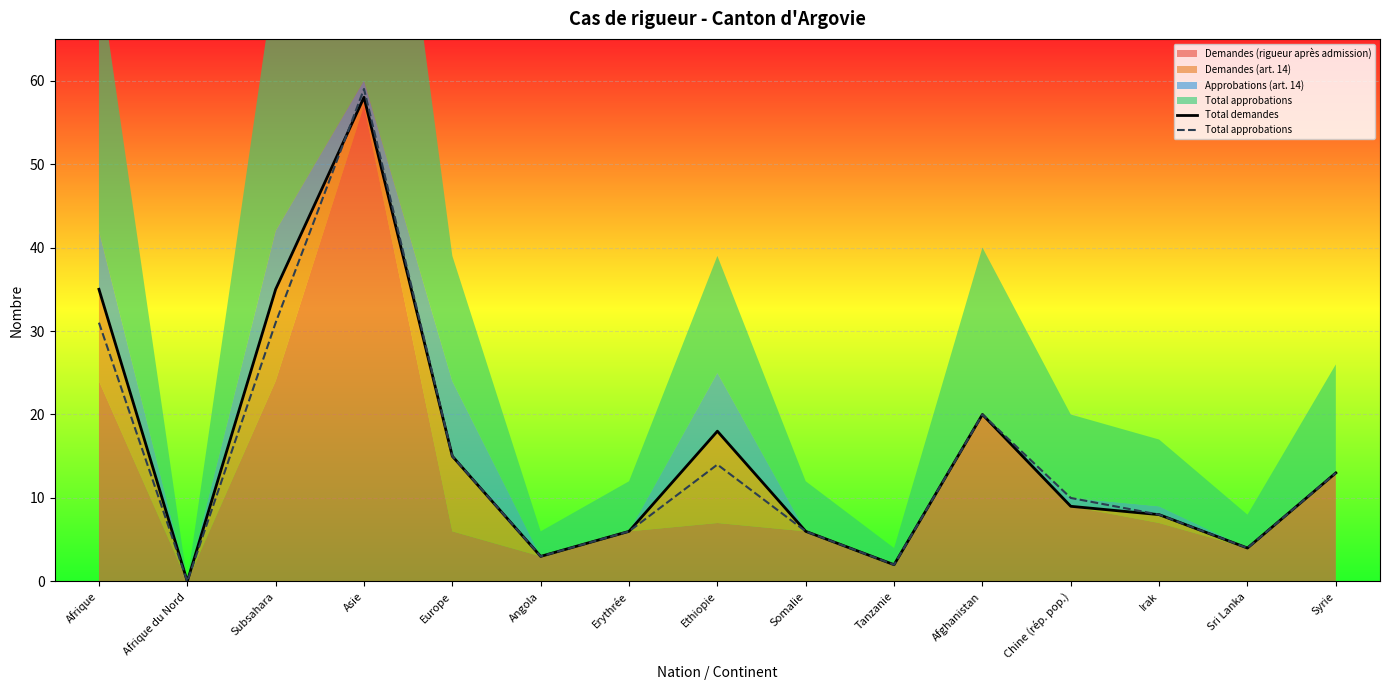

Reading left to right, what are all the values shown in this chart?

Total demandes: Afrique=35	Afrique du Nord=0	Subsahara=35	Asie=58	Europe=15	Angola=3	Erythrée=6	Ethiopie=18	Somalie=6	Tanzanie=2	Afghanistan=20	Chine (rép. pop.)=9	Irak=8	Sri Lanka=4	Syrie=13
Total approbations: Afrique=31	Afrique du Nord=0	Subsahara=31	Asie=59	Europe=15	Angola=3	Erythrée=6	Ethiopie=14	Somalie=6	Tanzanie=2	Afghanistan=20	Chine (rép. pop.)=10	Irak=8	Sri Lanka=4	Syrie=13